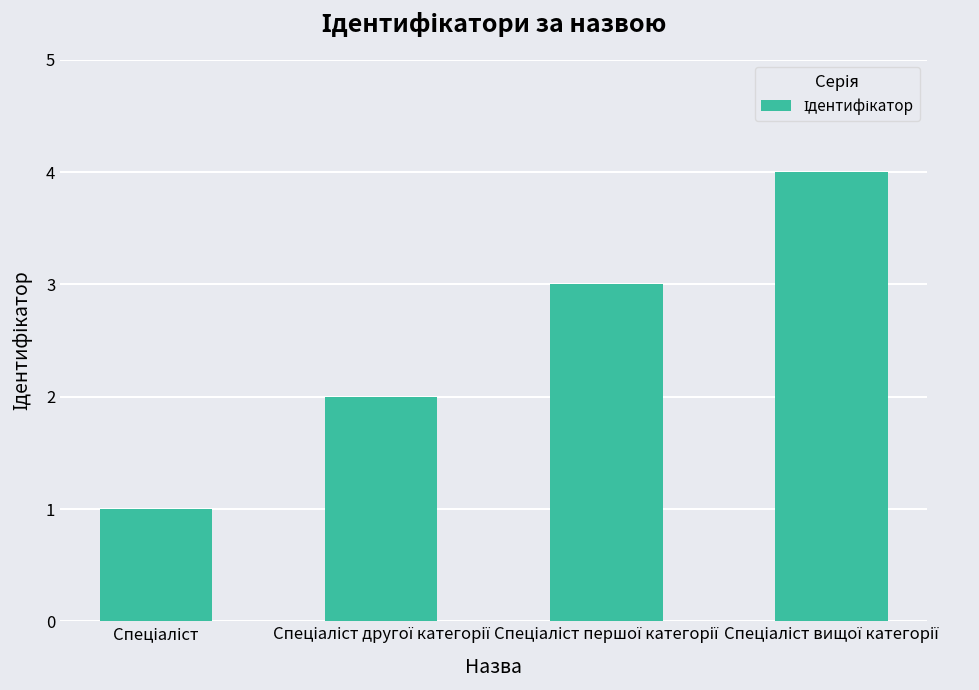

What is the maximum value shown in the chart?

4